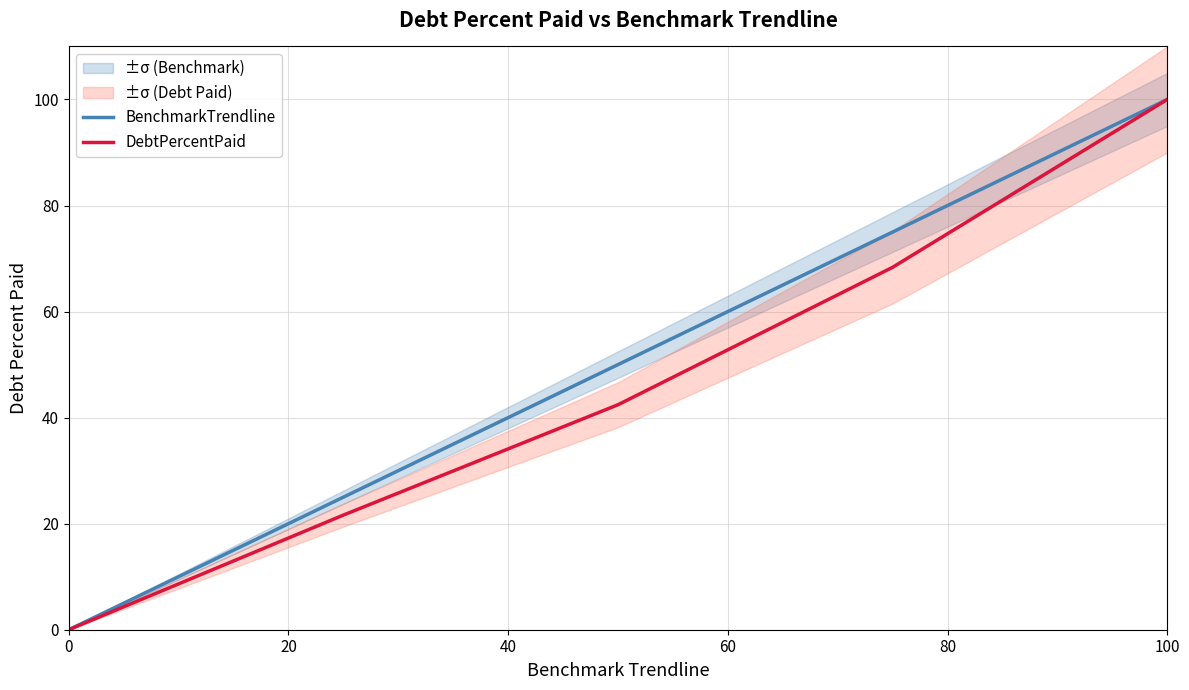

Count the BenchmarkTrendline values in the range 25 to 75.

3